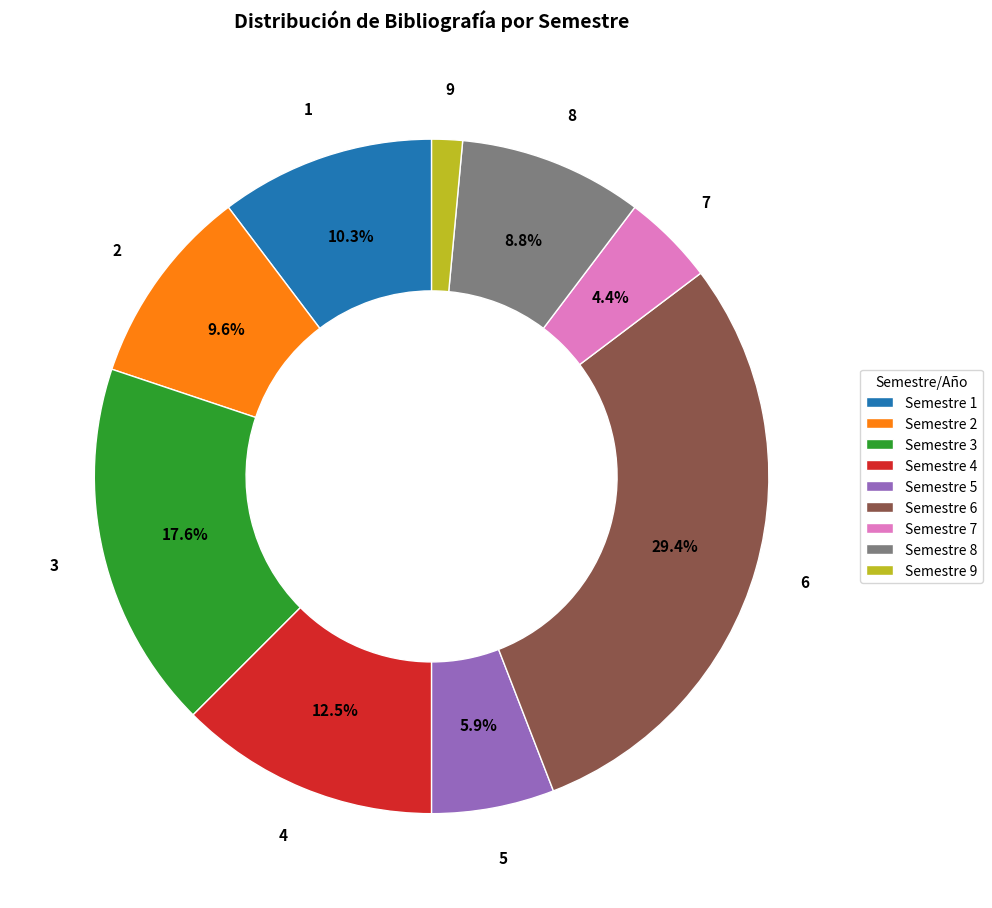

Is there a majority slice in this chart?

No